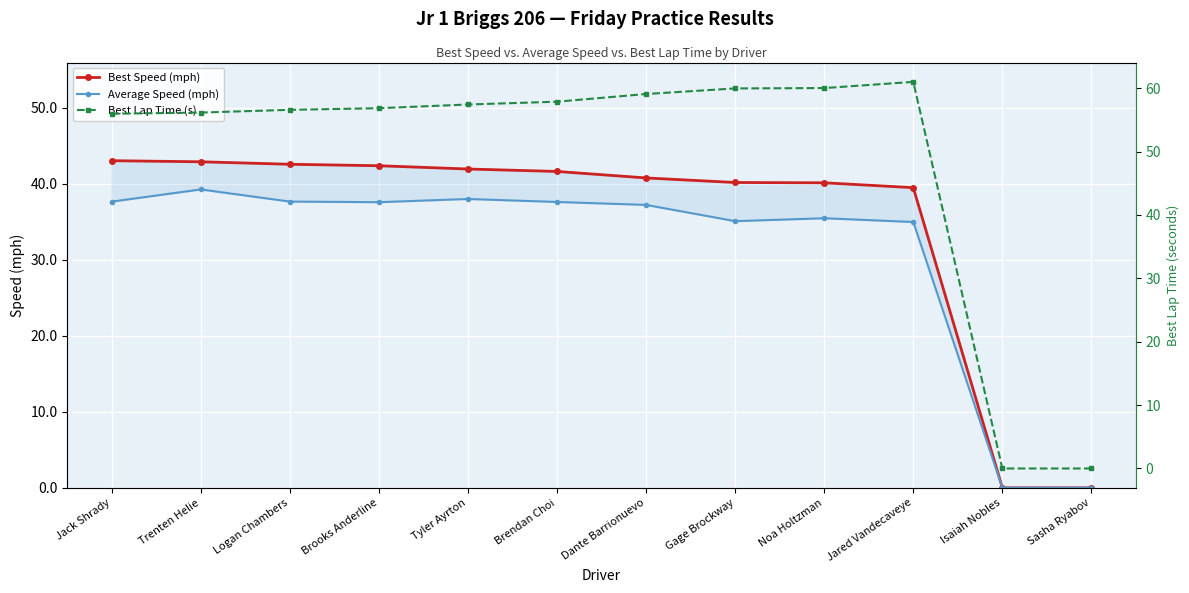

At which category does Best Lap Time (s) reach its first local peak?

Jared Vandecaveye